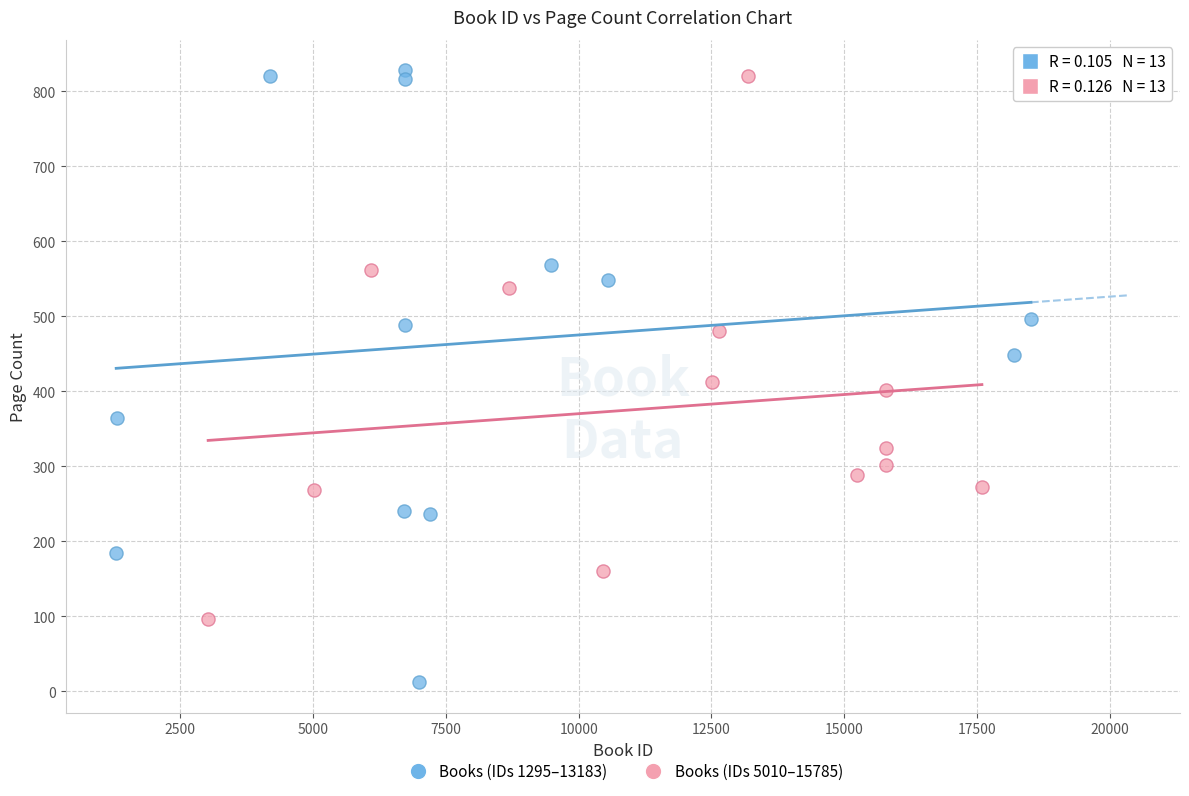

Which series contains the lowest Y value?

Books (IDs 1295–13183)